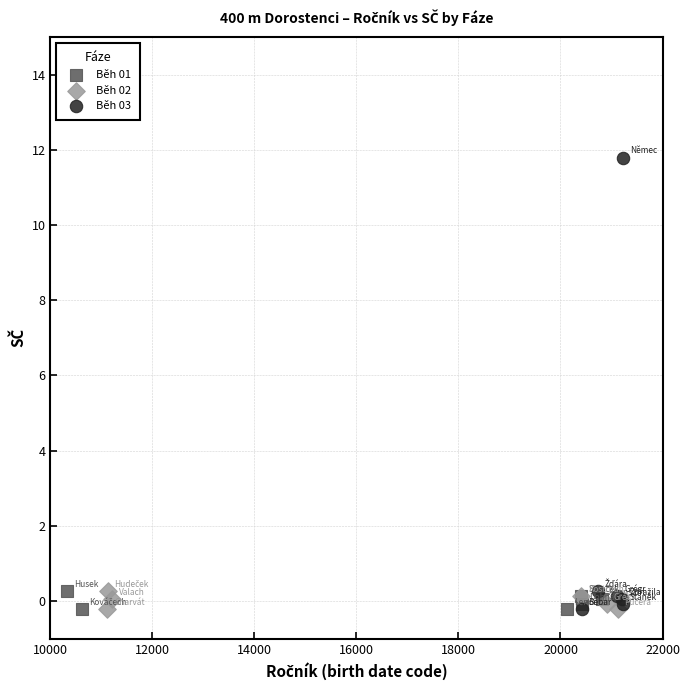

Which series reaches the maximum Y coordinate?

Běh 03